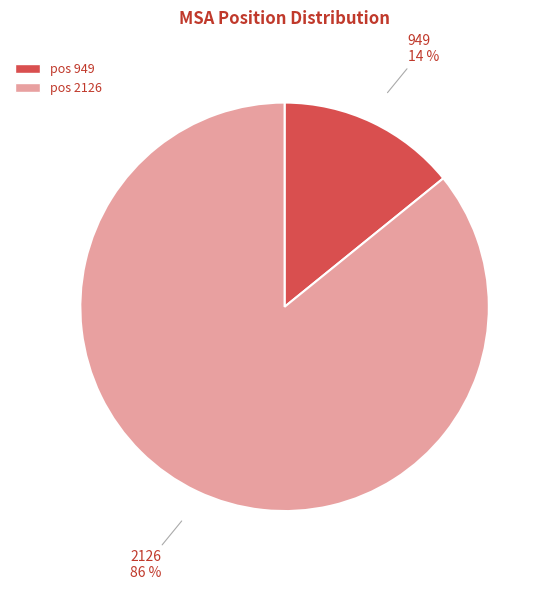

To the nearest percent, what is the difference between the largest and smallest slice percentages?

72%